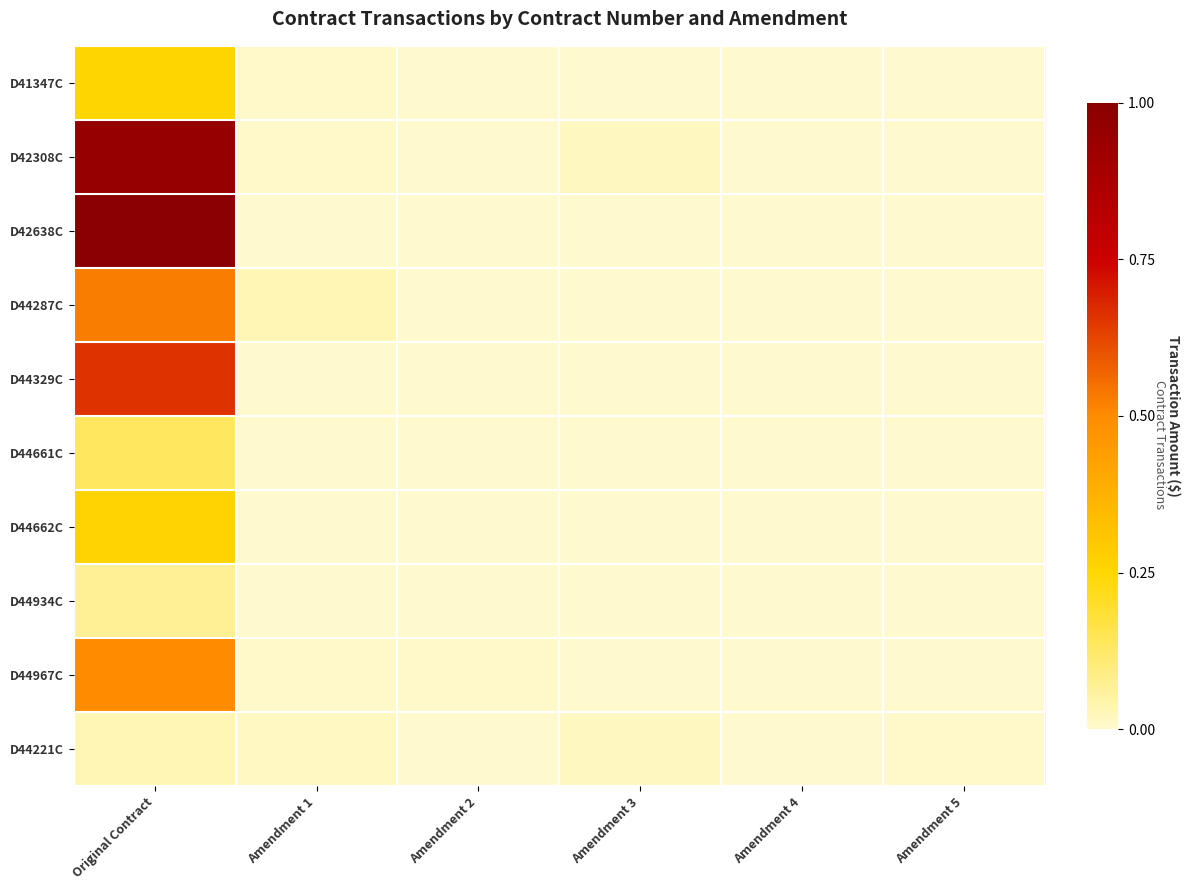

At Amendment 3, list the series in order from smallest to largest.

D41347C, D42638C, D44287C, D44329C, D44661C, D44662C, D44934C, D44967C, D44221C, D42308C